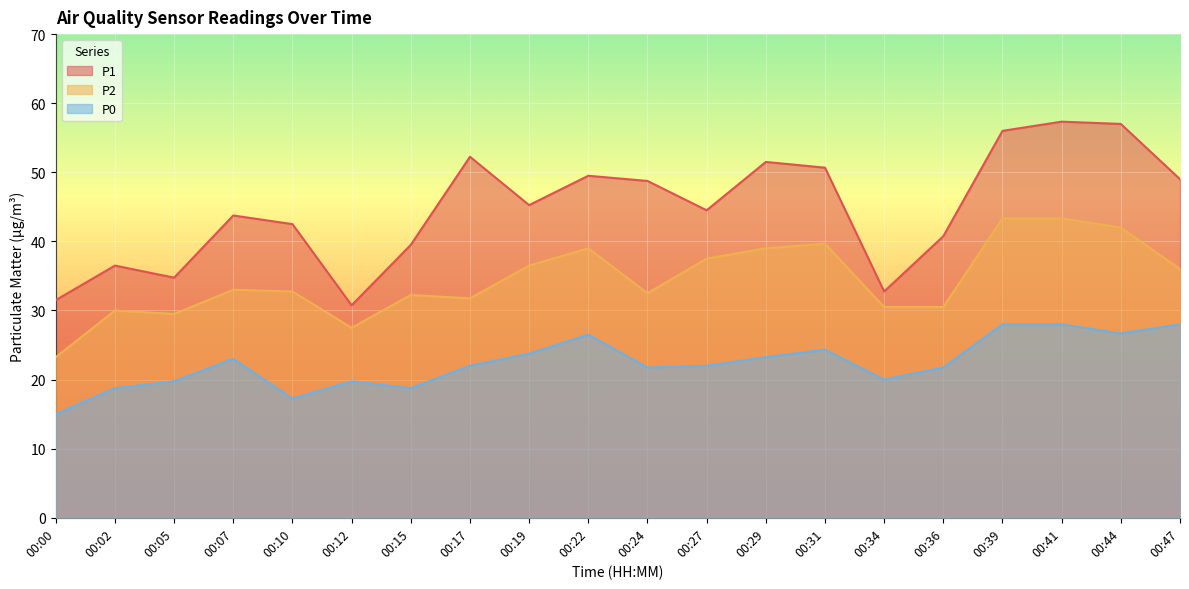

List the labels in order of P0 value, smallest first.

00:00, 00:10, 00:02, 00:15, 00:05, 00:12, 00:34, 00:24, 00:36, 00:17, 00:27, 00:07, 00:29, 00:19, 00:31, 00:22, 00:44, 00:39, 00:41, 00:47